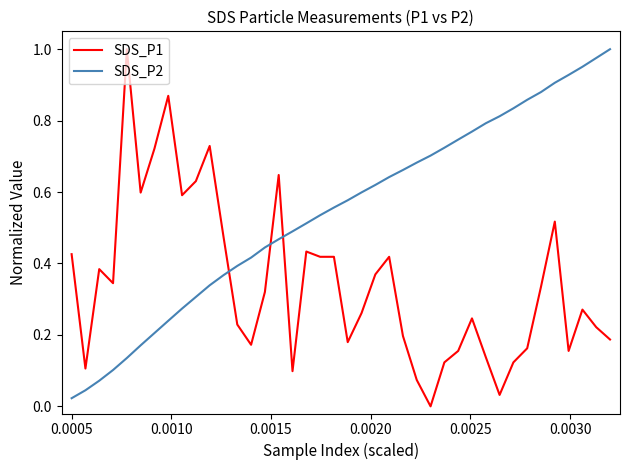

List the series in order of their overall mean, lowest first.

SDS_P1, SDS_P2